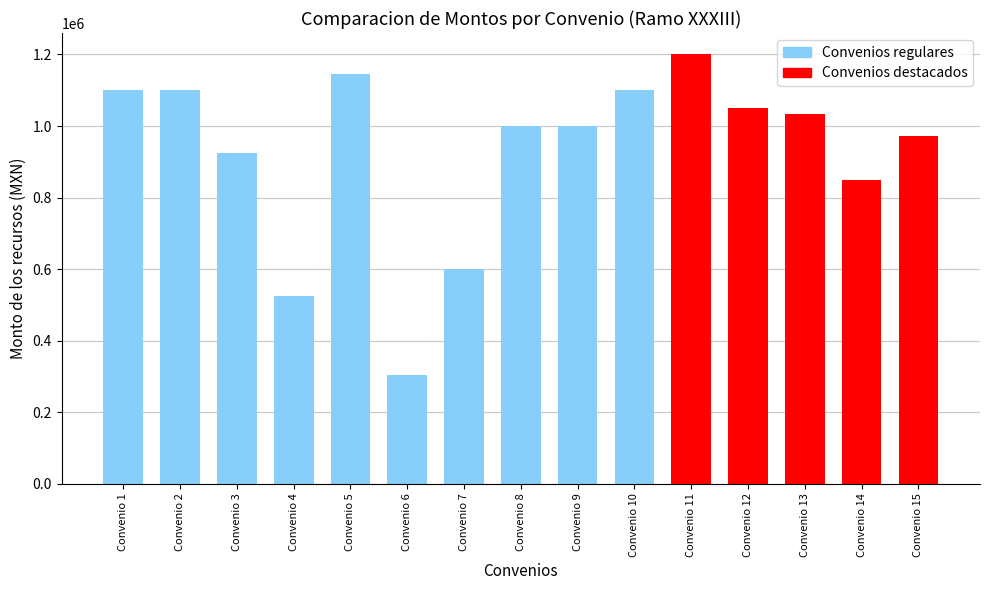

Which category has the lowest value across all series?

Convenio 6